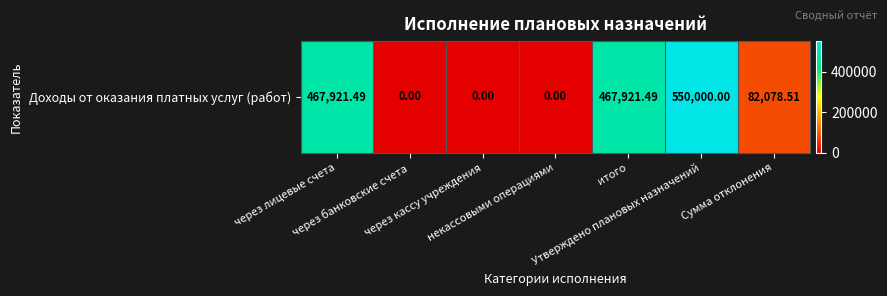

The chart shows a value of 0.0 at через кассу учреждения. True or false?

True